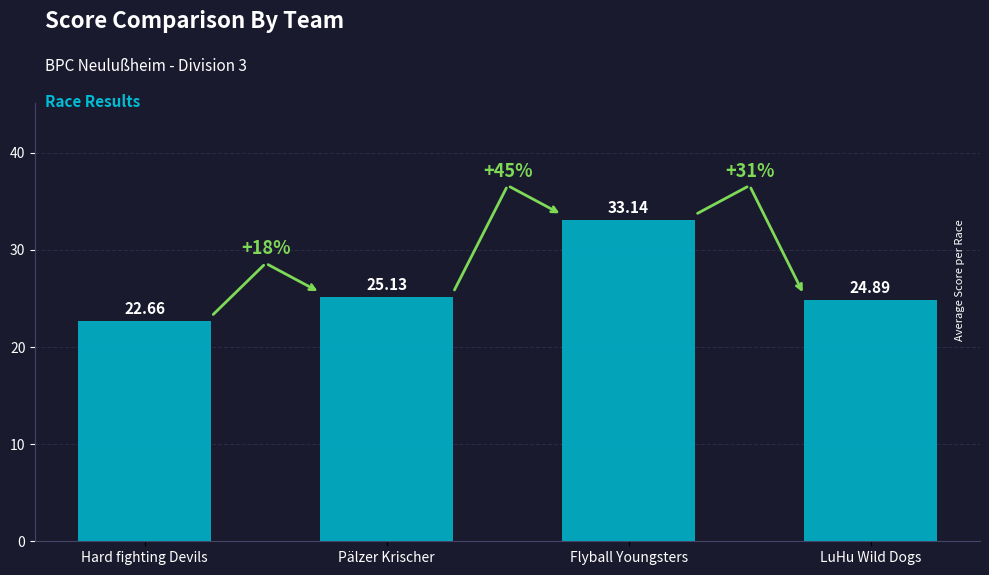

Reading left to right, transcribe all the data shown in this chart.

Hard fighting Devils=22.7	Pälzer Krischer=25.1	Flyball Youngsters=33.1	LuHu Wild Dogs=24.9